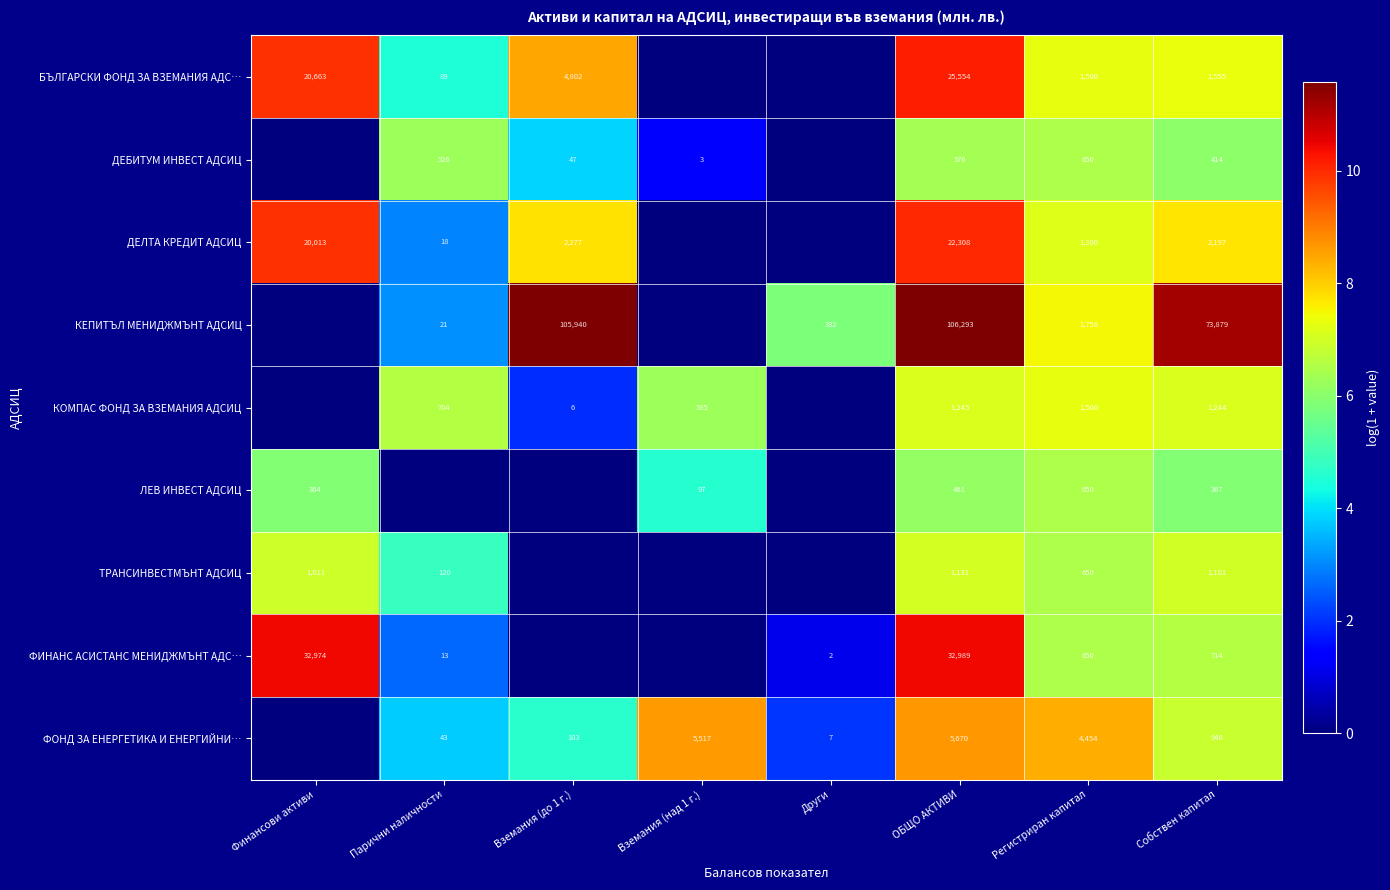

Between Вземания (над 1 г.) and ОБЩО АКТИВИ, which is larger?

ОБЩО АКТИВИ